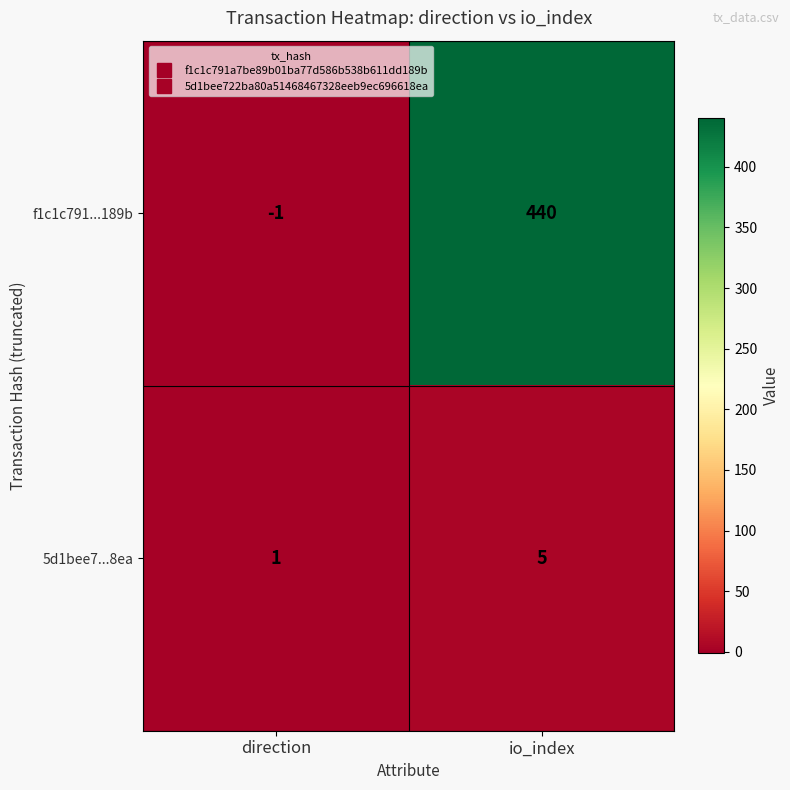

At which category is the sum across all series the highest?

io_index